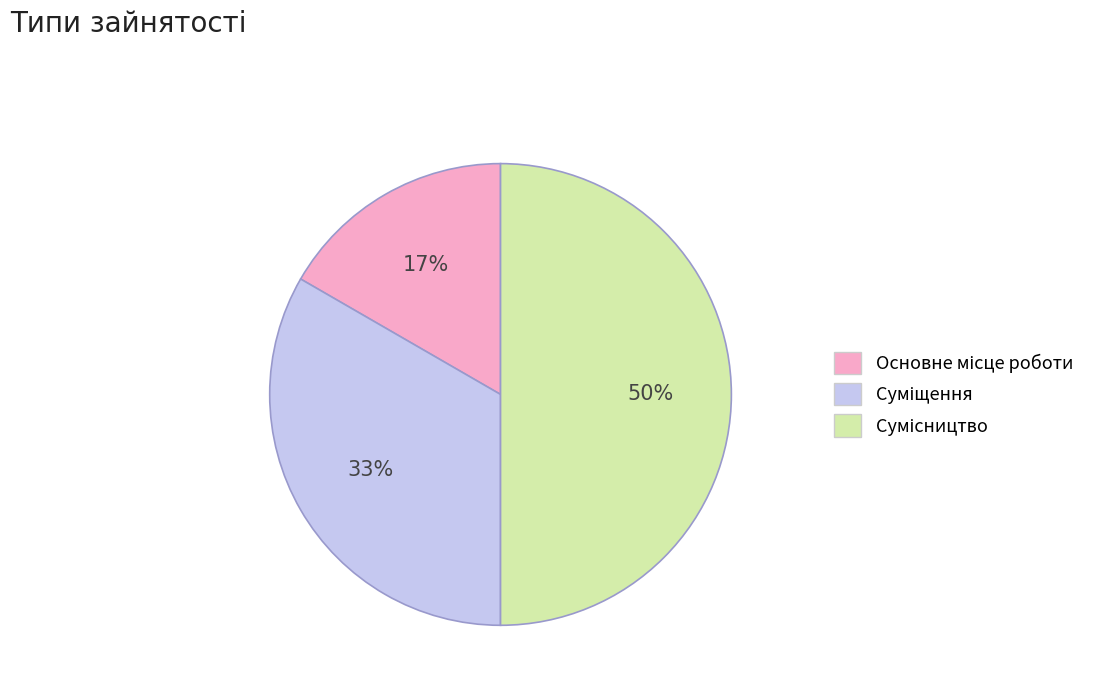

To the nearest percent, what is the average slice percentage?

33%